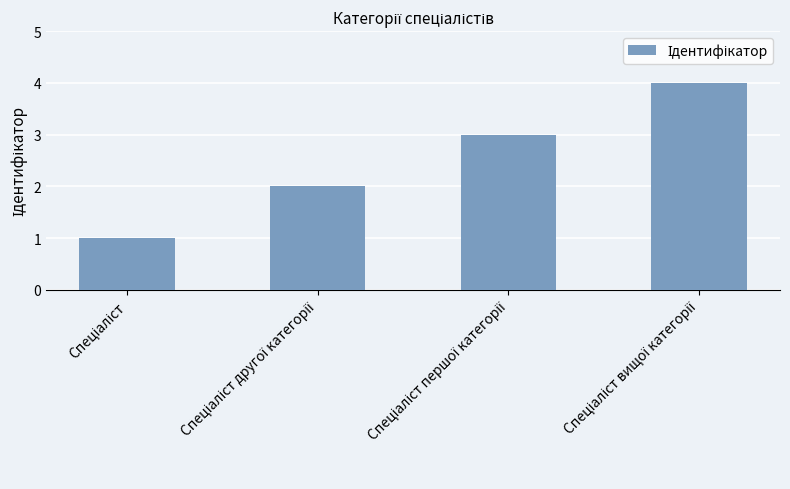

What is the difference between the maximum and minimum values?

3